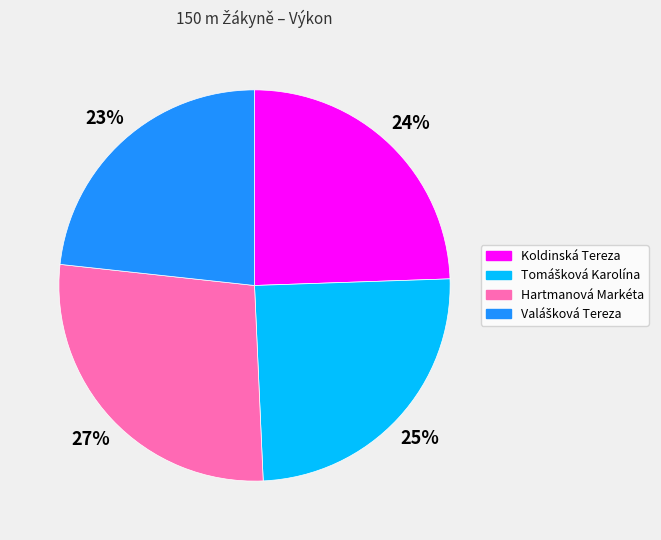

True or false: Koldinská Tereza accounts for 24% of the total.

True